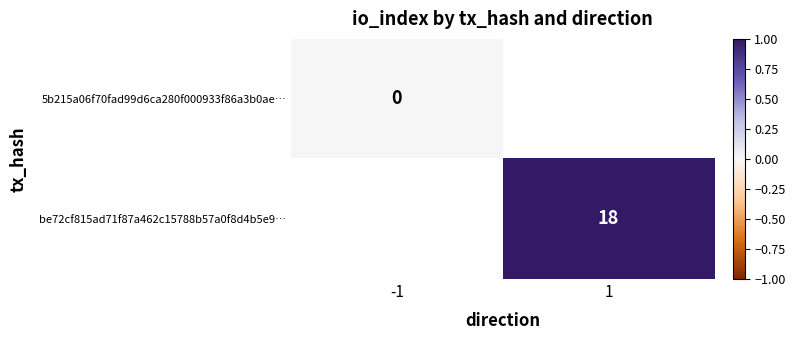

Is it true that be72cf815ad71f87a462c15788b57a0f8d4b5e9… equals 18 at 1?

True